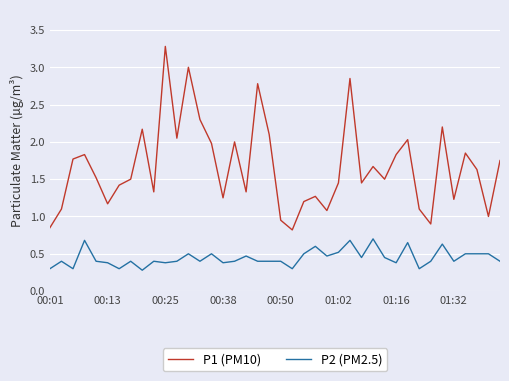

True or false: P2 (PM2.5) and P1 (PM10) intersect in this chart.

False